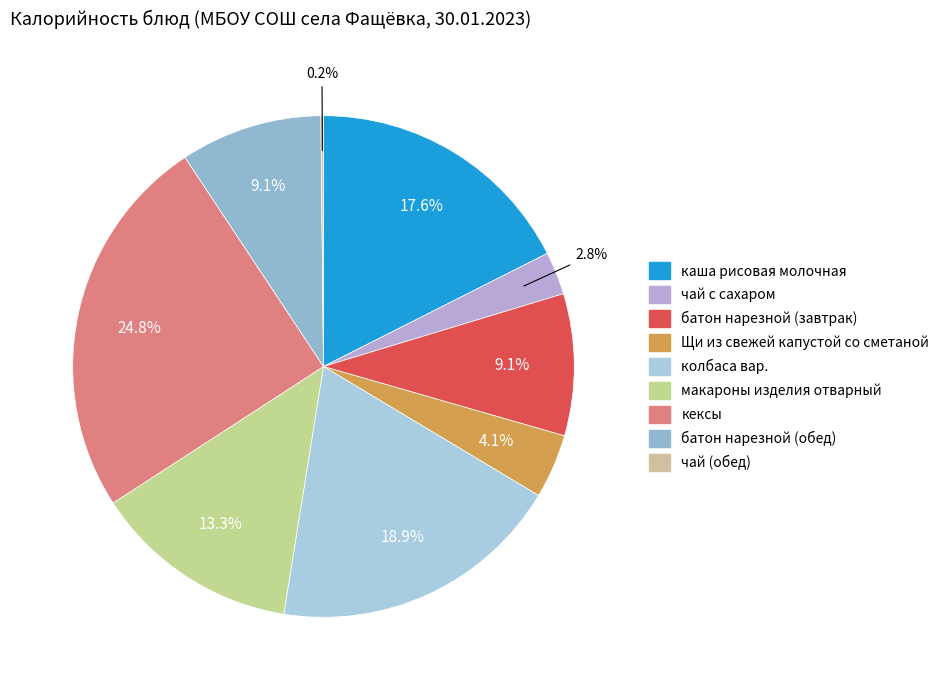

Does чай с сахаром account for over 50% of the chart?

No